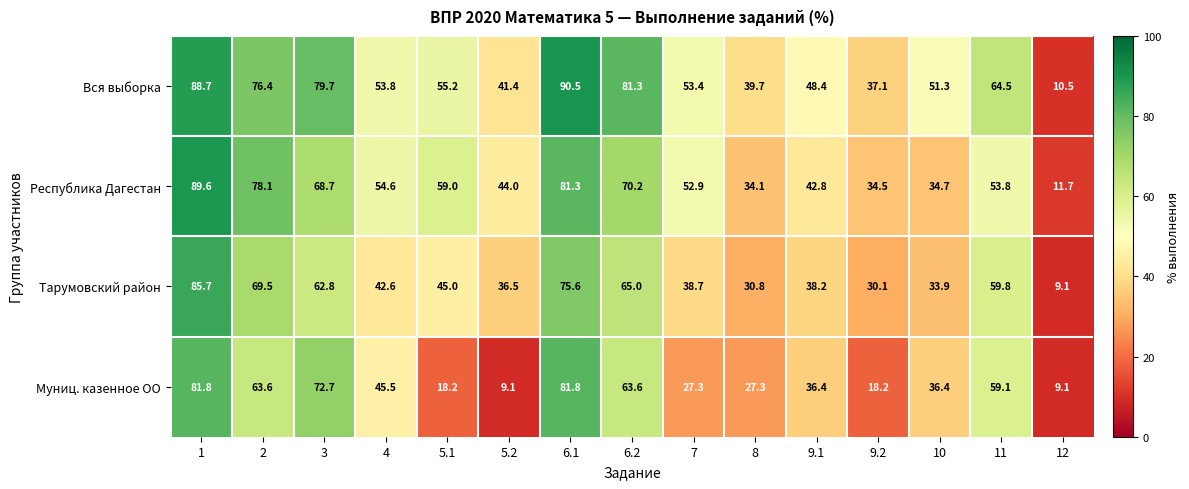

The value of Муниц. казенное ОО at 9.1 is 36.4. True or false?

True